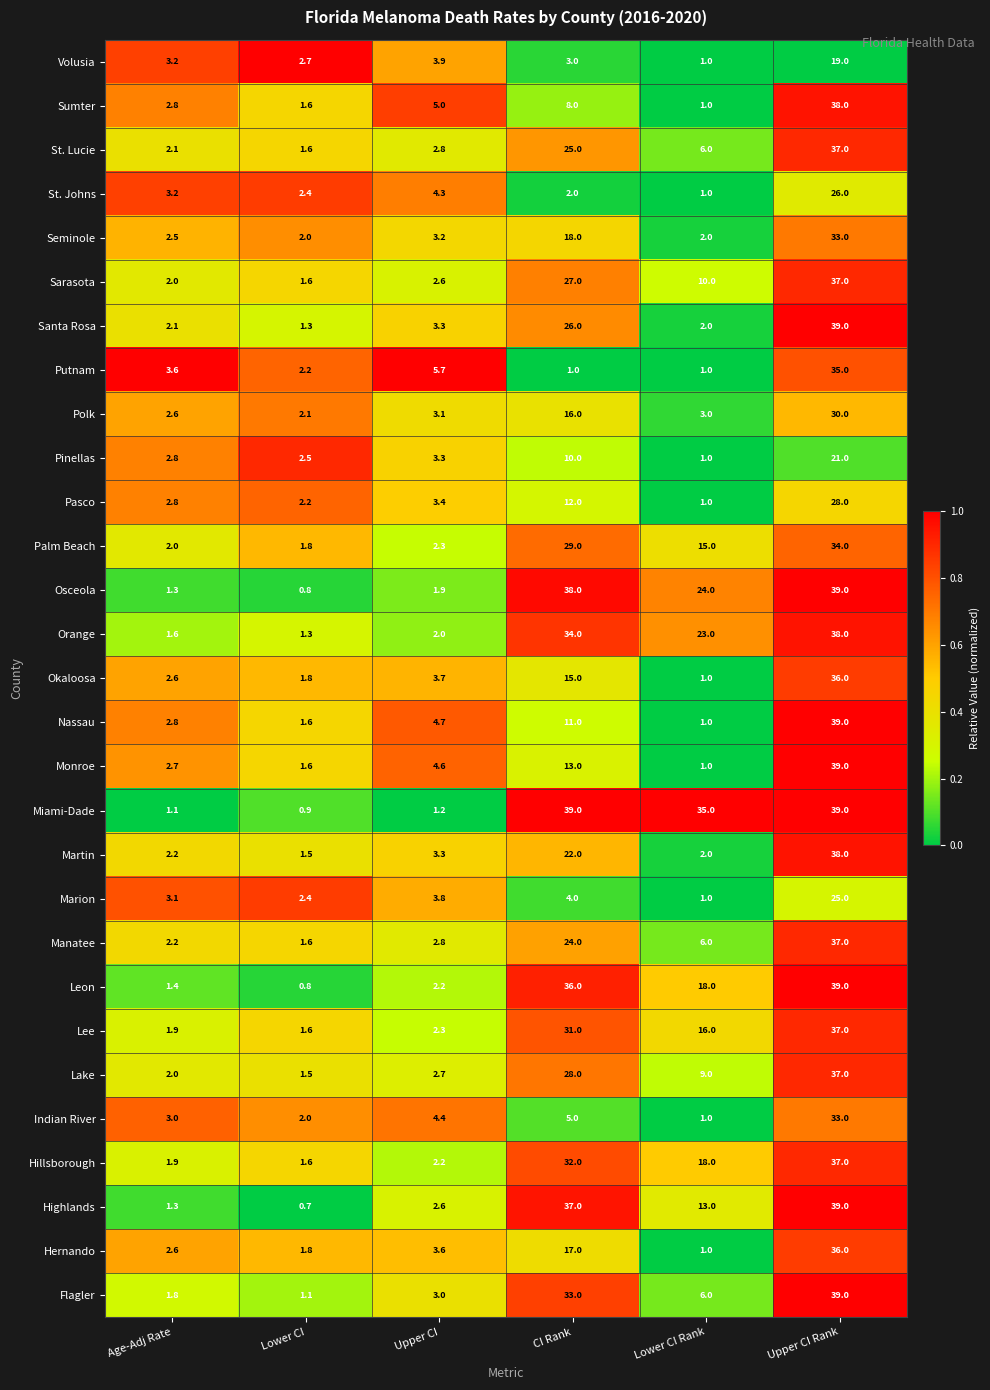

What is the spread (max minus min) of values at Lower CI Rank?

34.0